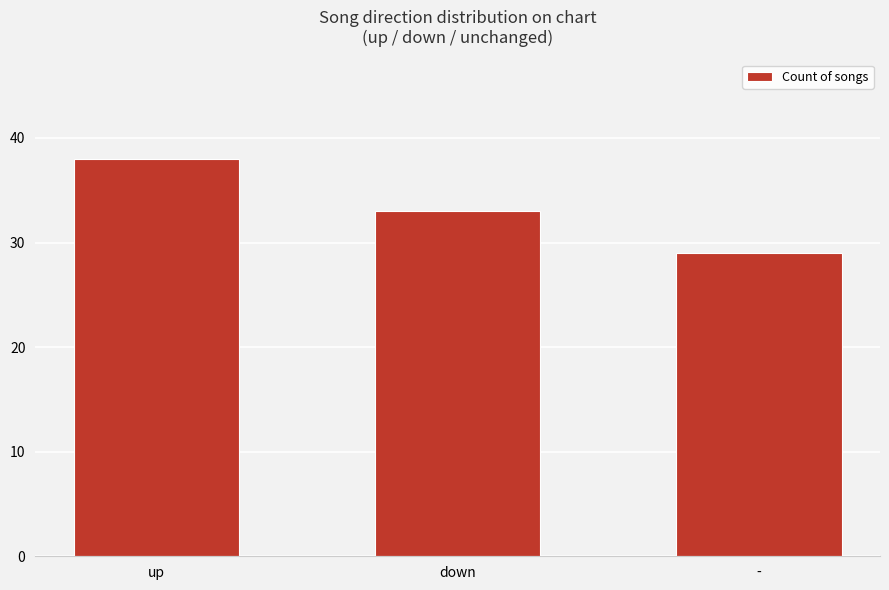

True or false: the data shows 29 at -.

True